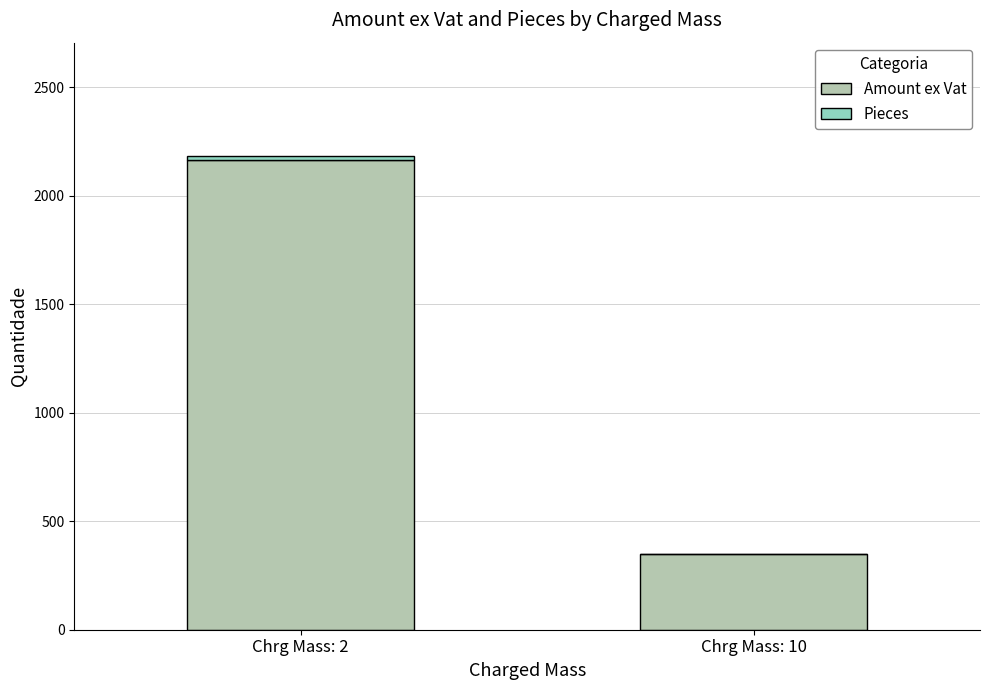

At which label does Amount ex Vat reach its peak?

Chrg Mass: 2